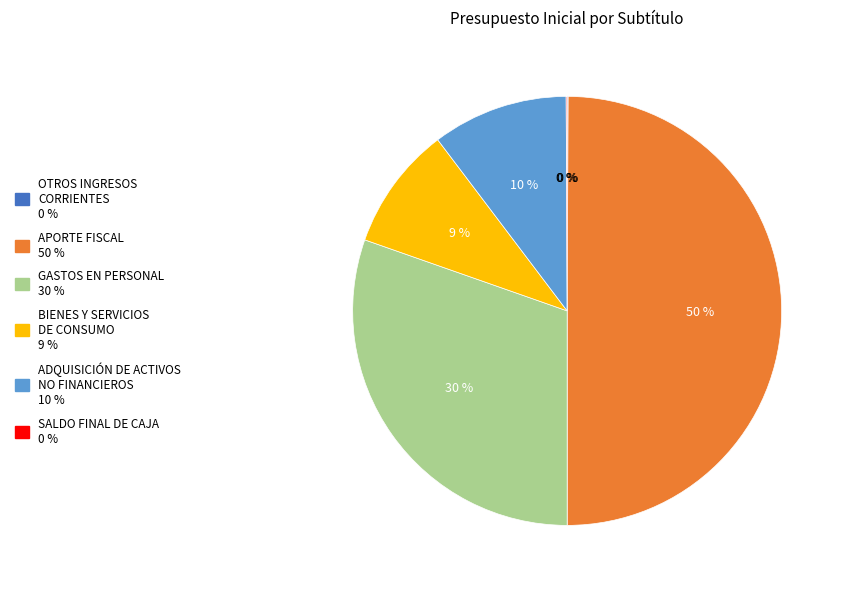

Which category has the biggest portion of the pie?

APORTE FISCAL